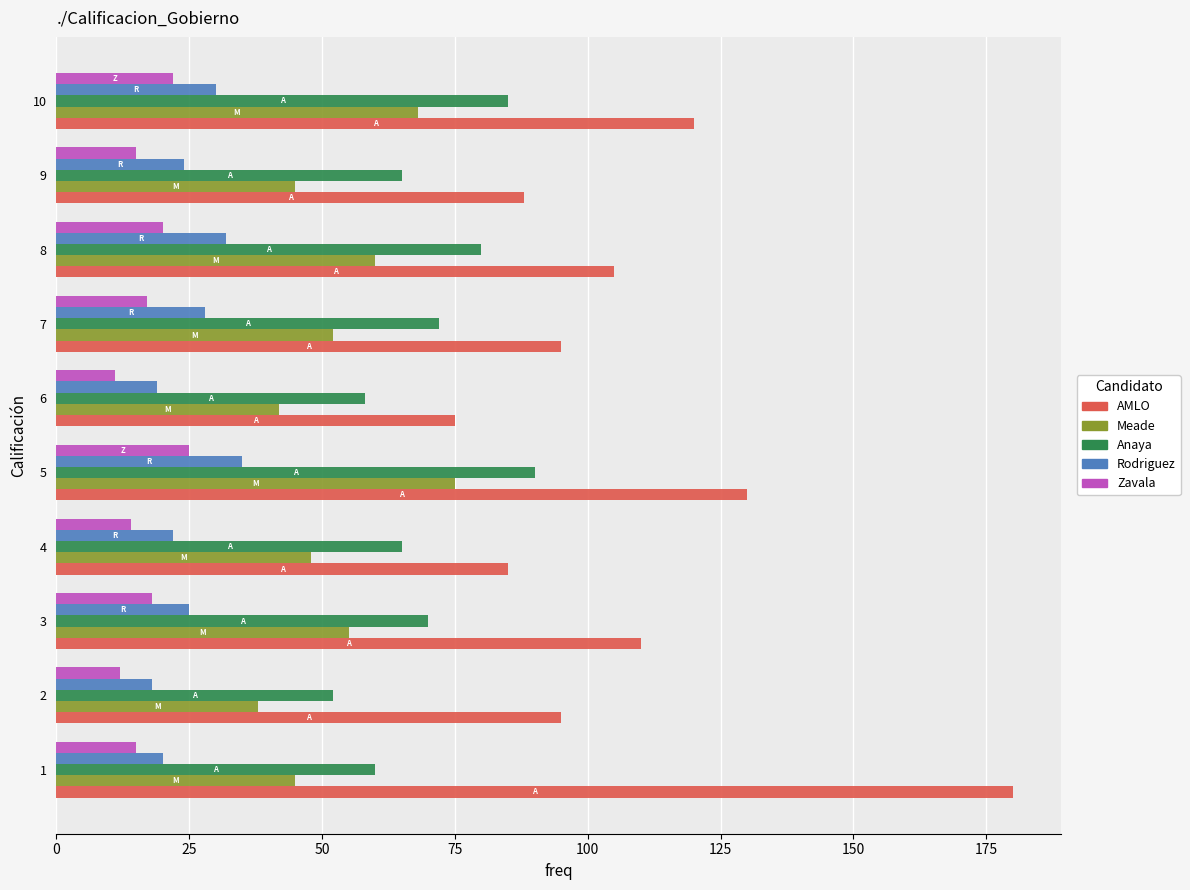

Read the Meade value at 9.

45